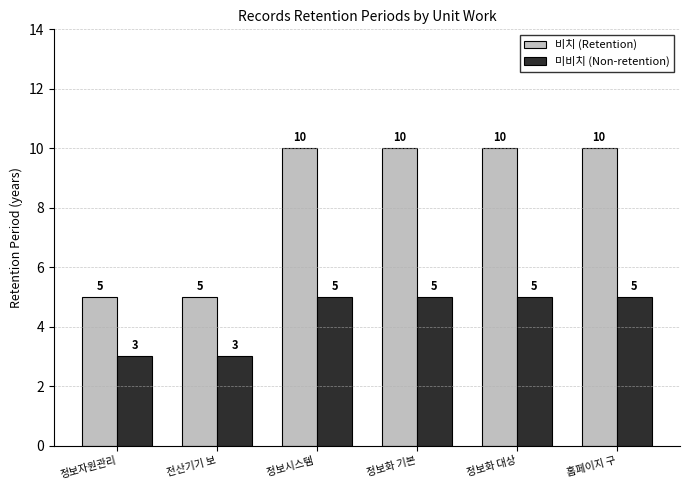

The value of 미비치 (Non-retention) at 전산기기 보 is 2. True or false?

False